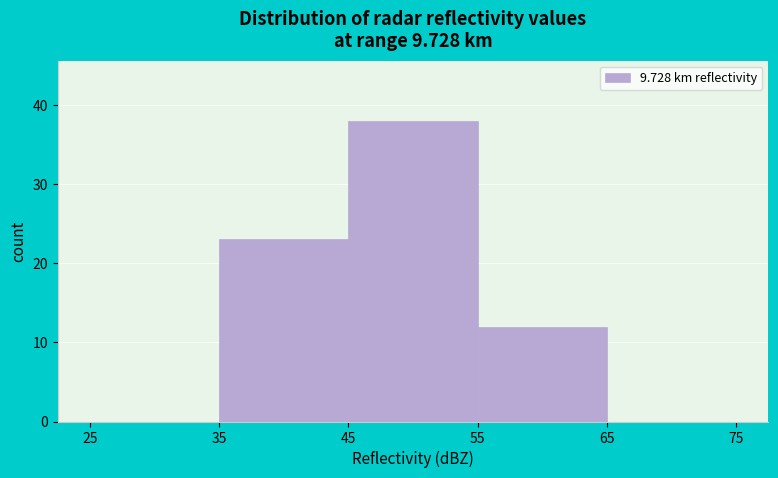

Over which range of the x-axis is the bar tallest?

45 to 55